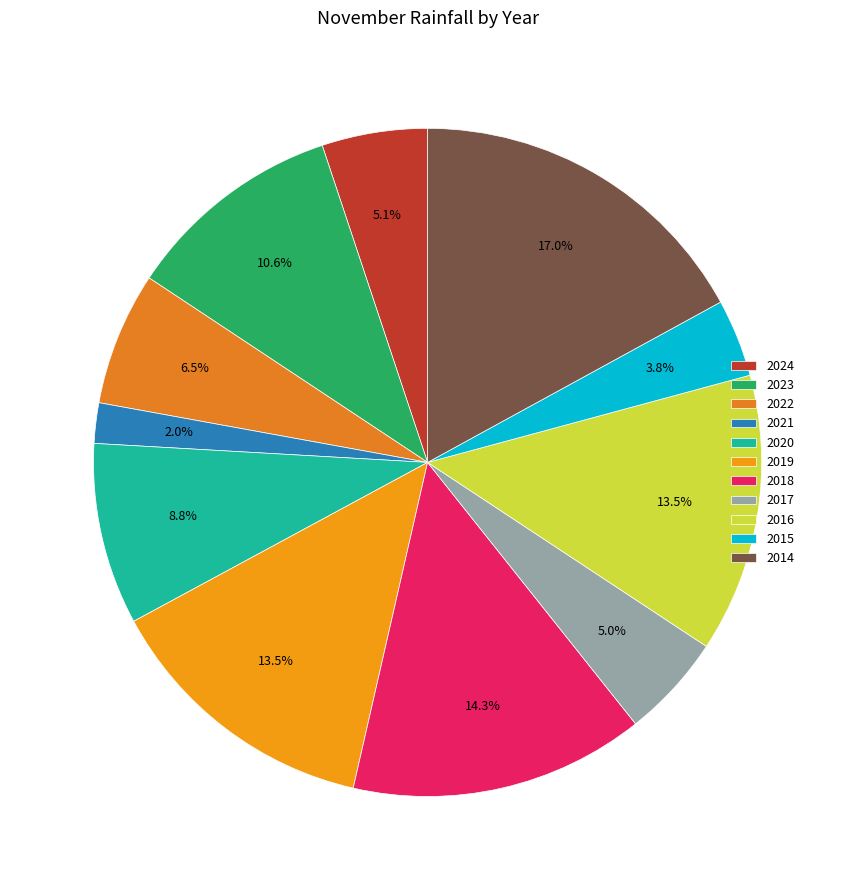

Which slice is the smallest?

2021